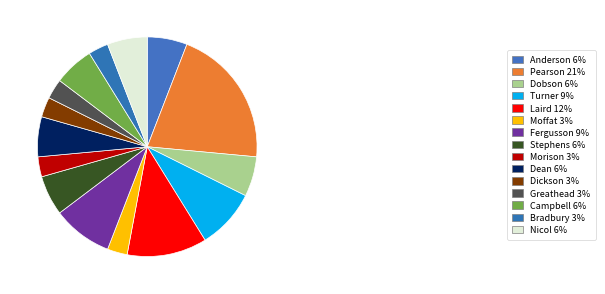

True or false: Anderson accounts for 1% of the total.

False